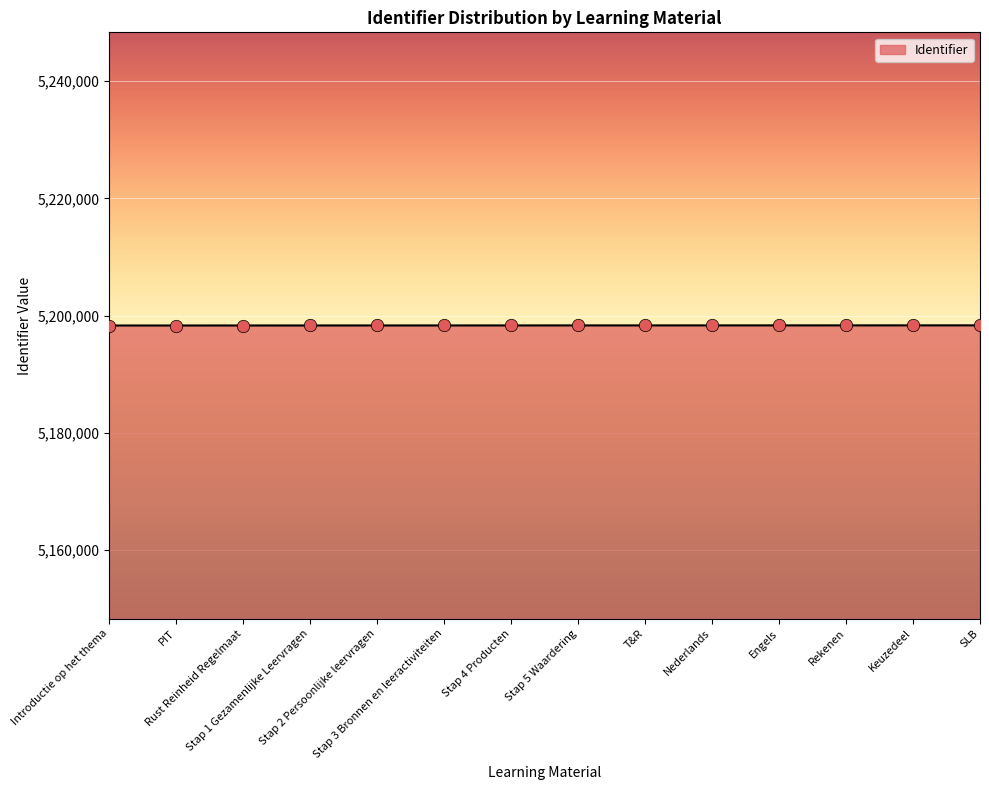

Approximately how many times larger is the value at Introductie op het thema compared to Stap 1 Gezamenlijke Leervragen?

1.0